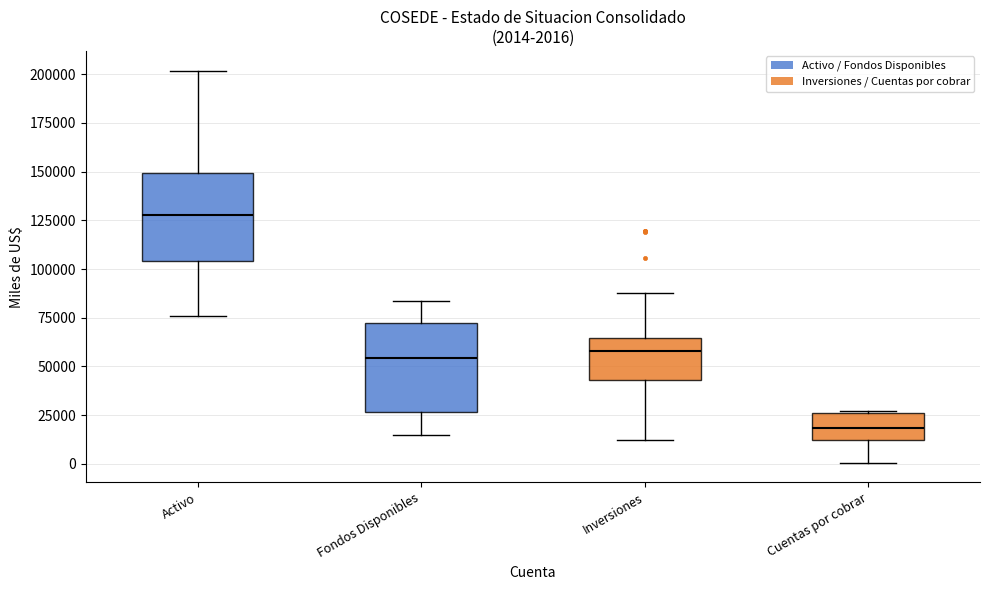

Which box has the highest median line?

Activo